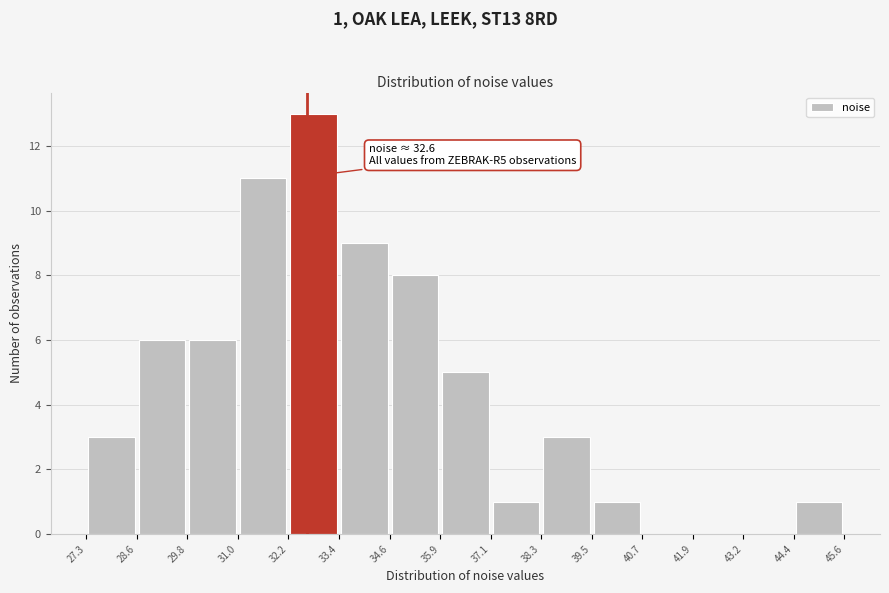

Over which range of the x-axis is the bar tallest?

32.2 to 33.4